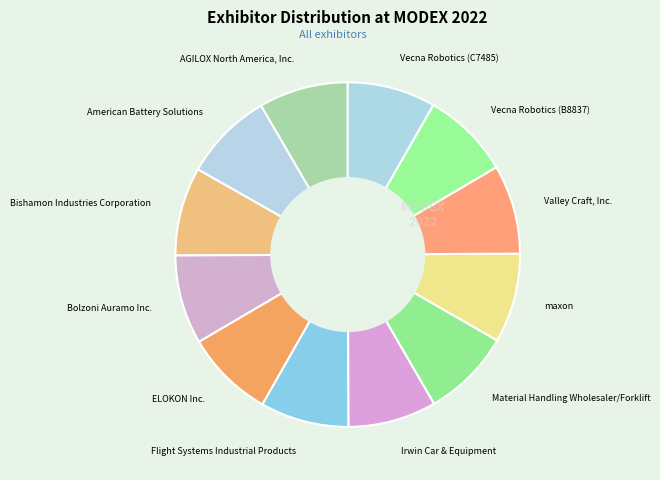

How many segments does this pie chart have?

12